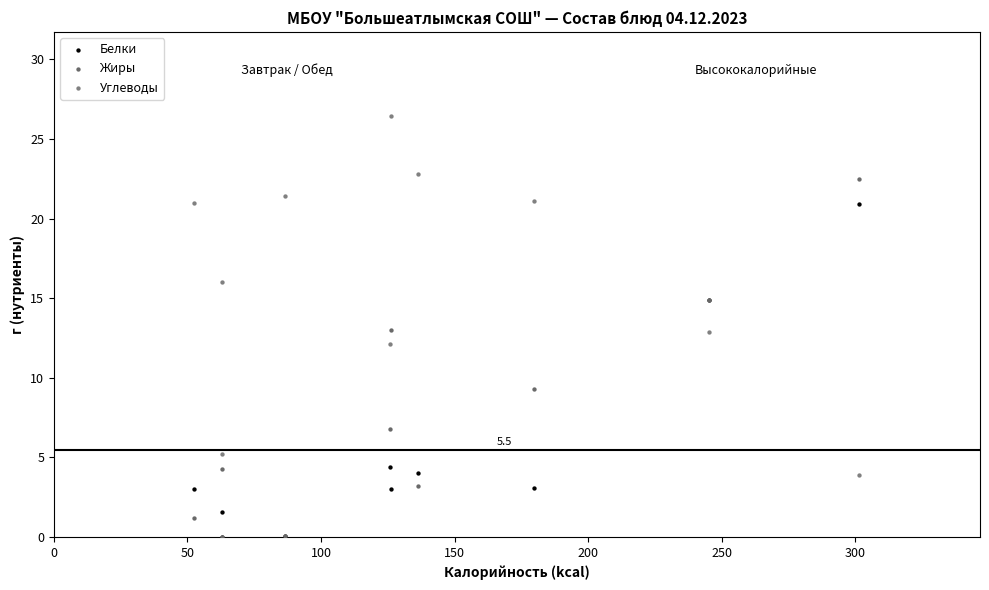

In the Белки series, what Y value is closest to 10?

14.9